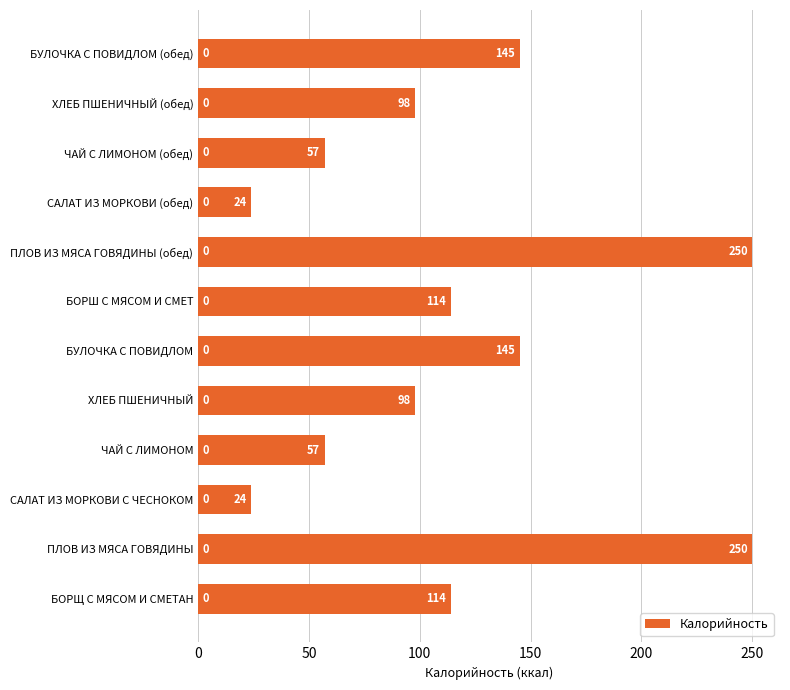

What is the approximate value at ХЛЕБ ПШЕНИЧНЫЙ (обед), to the nearest 10?

100